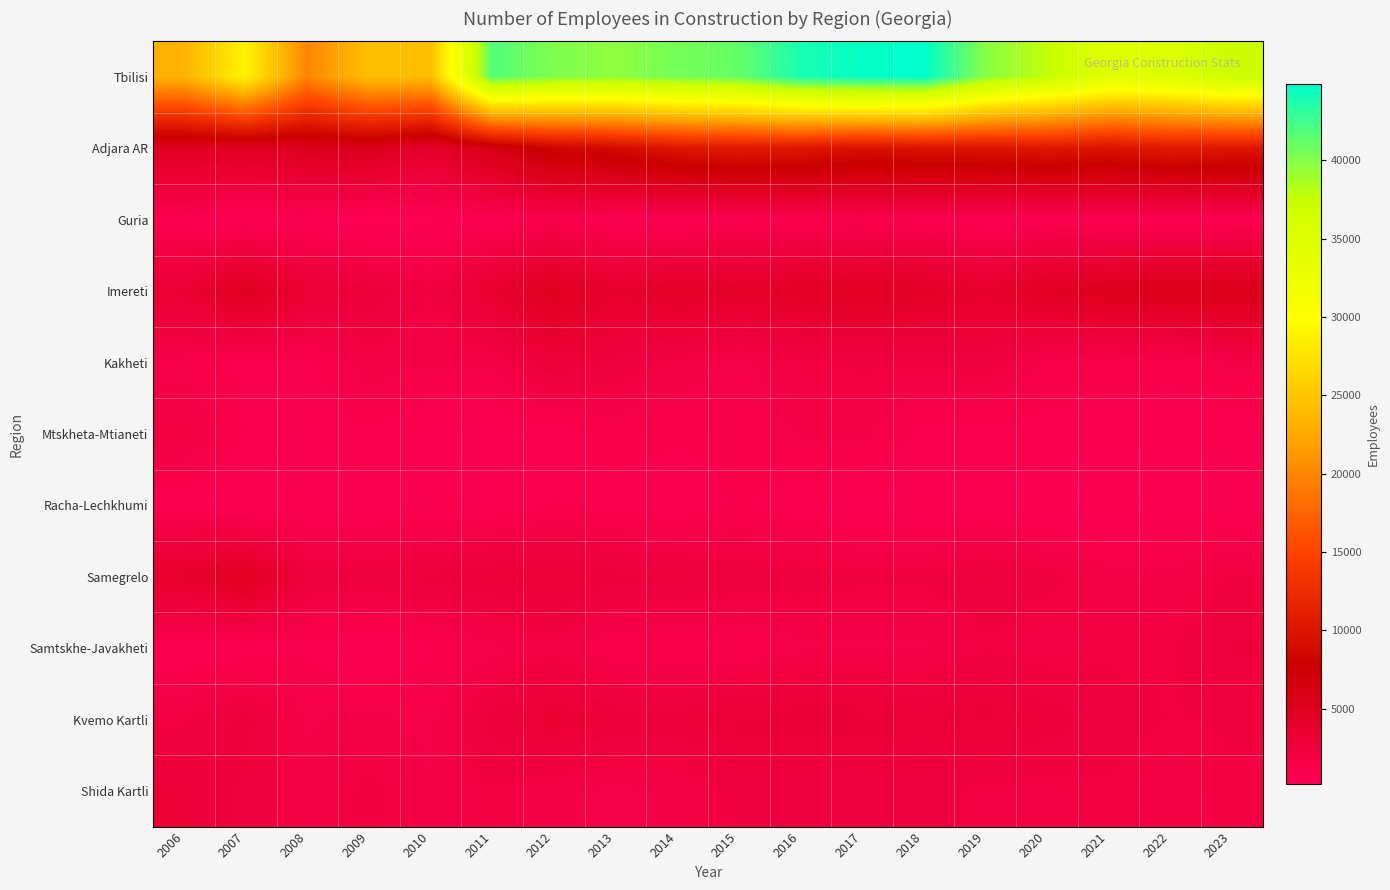

Reading left to right, list all the values displayed in this chart.

Tbilisi: 2006=23268	2007=28888	2008=19888	2009=24280	2010=24121	2011=41806	2012=40175	2013=39691	2014=40562	2015=41121	2016=43862	2017=44591	2018=44891	2019=39922	2020=37706	2021=34565	2022=35097	2023=37177
Adjara AR: 2006=4777	2007=4593	2008=5187	2009=5491	2010=3952	2011=6234	2012=8175	2013=8720	2014=10103	2015=10425	2016=10174	2017=9512	2018=9774	2019=9912	2020=10229	2021=9750	2022=10484	2023=10124
Guria: 2006=787	2007=476	2008=578	2009=177	2010=301	2011=616	2012=1130	2013=724	2014=635	2015=914	2016=1039	2017=1119	2018=892	2019=666	2020=658	2021=706	2022=714	2023=639
Imereti: 2006=3195	2007=5001	2008=3173	2009=2782	2010=2059	2011=3571	2012=4938	2013=3695	2014=4206	2015=4013	2016=4396	2017=4529	2018=4328	2019=3745	2020=4599	2021=5201	2022=5433	2023=5401
Kakheti: 2006=1380	2007=953	2008=941	2009=1834	2010=1615	2011=1627	2012=2913	2013=2361	2014=1859	2015=1419	2016=1982	2017=2160	2018=2111	2019=2304	2020=1417	2021=1337	2022=1198	2023=1605
Mtskheta-Mtianeti: 2006=2023	2007=1051	2008=661	2009=1001	2010=621	2011=619	2012=838	2013=1240	2014=1138	2015=1219	2016=1587	2017=1668	2018=891	2019=892	2020=871	2021=778	2022=734	2023=769
Racha-Lechkhumi: 2006=776	2007=382	2008=519	2009=559	2010=733	2011=690	2012=1079	2013=920	2014=726	2015=1116	2016=771	2017=576	2018=486	2019=652	2020=467	2021=416	2022=598	2023=564
Samegrelo: 2006=3741	2007=4862	2008=2436	2009=2364	2010=2601	2011=2881	2012=3102	2013=2625	2014=2535	2015=2366	2016=2289	2017=2163	2018=2149	2019=2487	2020=2183	2021=1775	2022=1653	2023=2108
Samtskhe-Javakheti: 2006=689	2007=811	2008=976	2009=525	2010=993	2011=1419	2012=1827	2013=1169	2014=1093	2015=1055	2016=1446	2017=1447	2018=1473	2019=1982	2020=1804	2021=2000	2022=2062	2023=2484
Kvemo Kartli: 2006=1963	2007=2648	2008=1533	2009=1688	2010=1446	2011=2616	2012=3398	2013=2754	2014=2701	2015=3215	2016=3309	2017=3276	2018=2938	2019=3226	2020=2682	2021=2309	2022=2067	2023=2143
Shida Kartli: 2006=2893	2007=2381	2008=1633	2009=2187	2010=1581	2011=2053	2012=1634	2013=1450	2014=1645	2015=2210	2016=2107	2017=2113	2018=2298	2019=1891	2020=1861	2021=2014	2022=1746	2023=2029